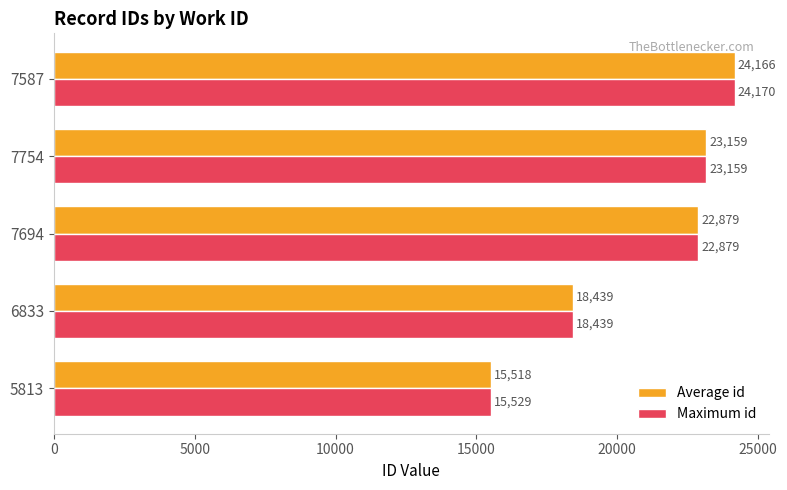

Is it true that Maximum id equals 24170.0 at 7587?

True